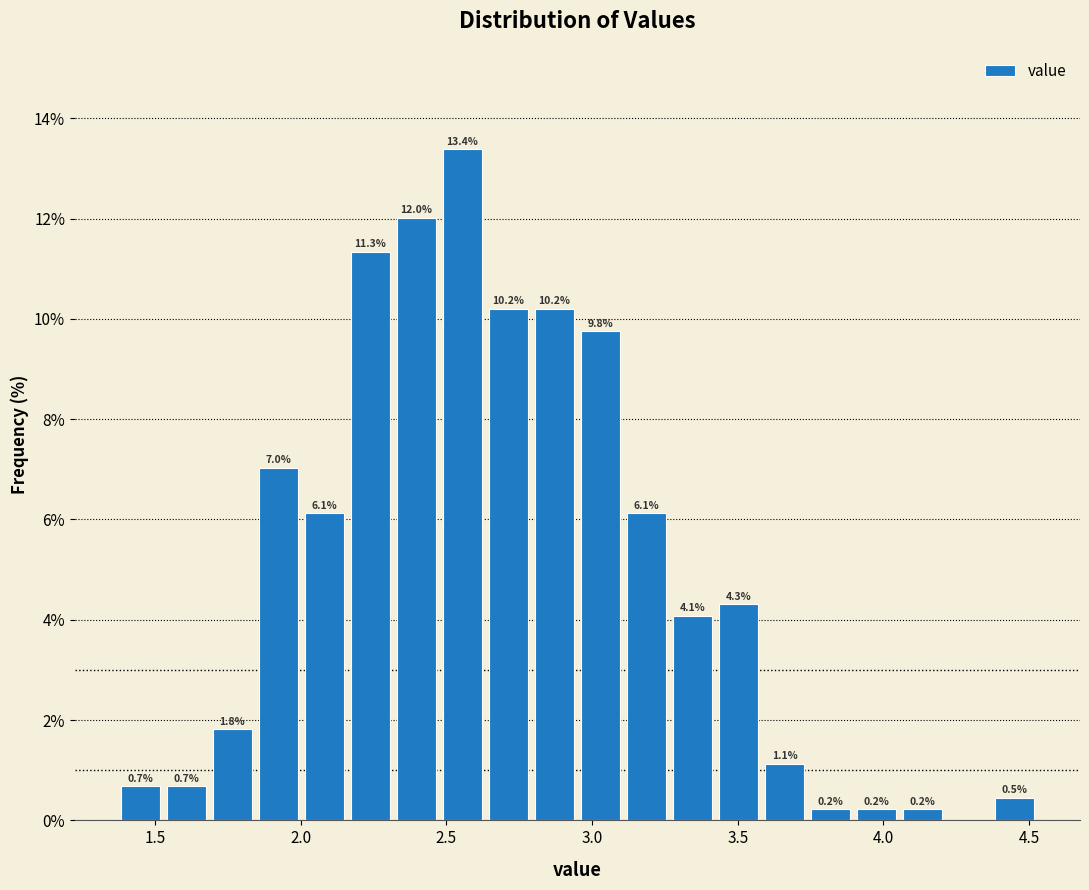

Around what value on the x-axis is the tallest bar? Give the approximate position of its centre, as read against the axis.

2.55